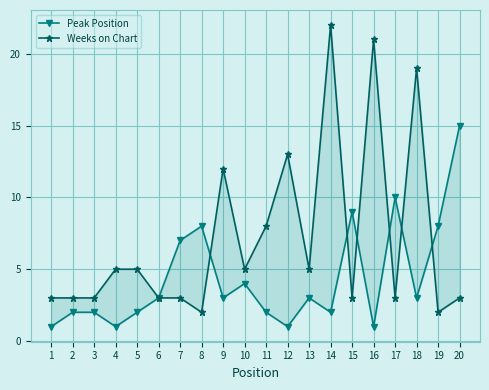

What is the value of the Peak Position point at the 18th from the left?

3